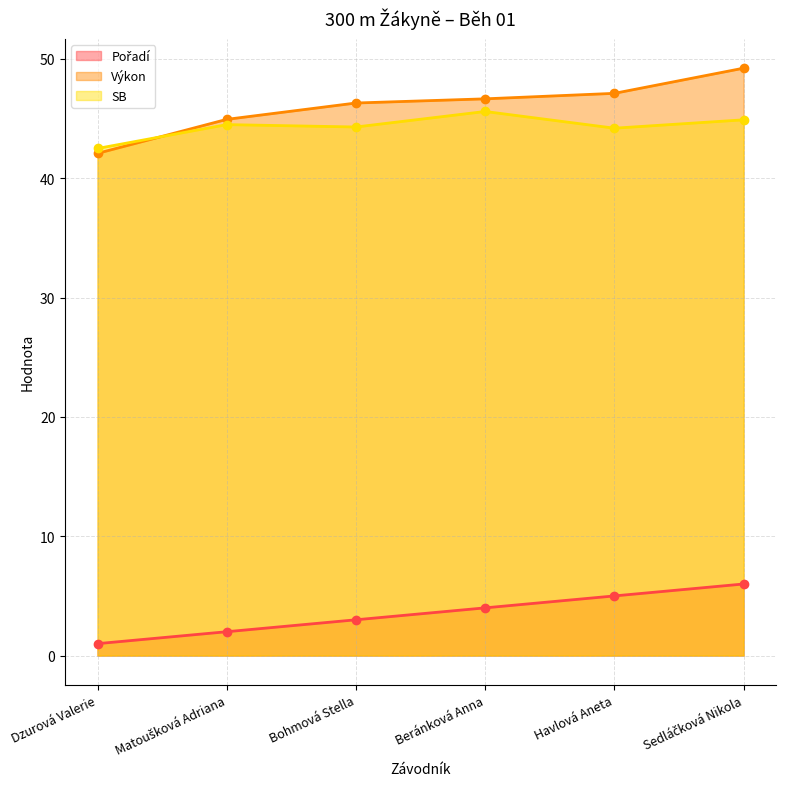

How many lines are shown in the chart?

3